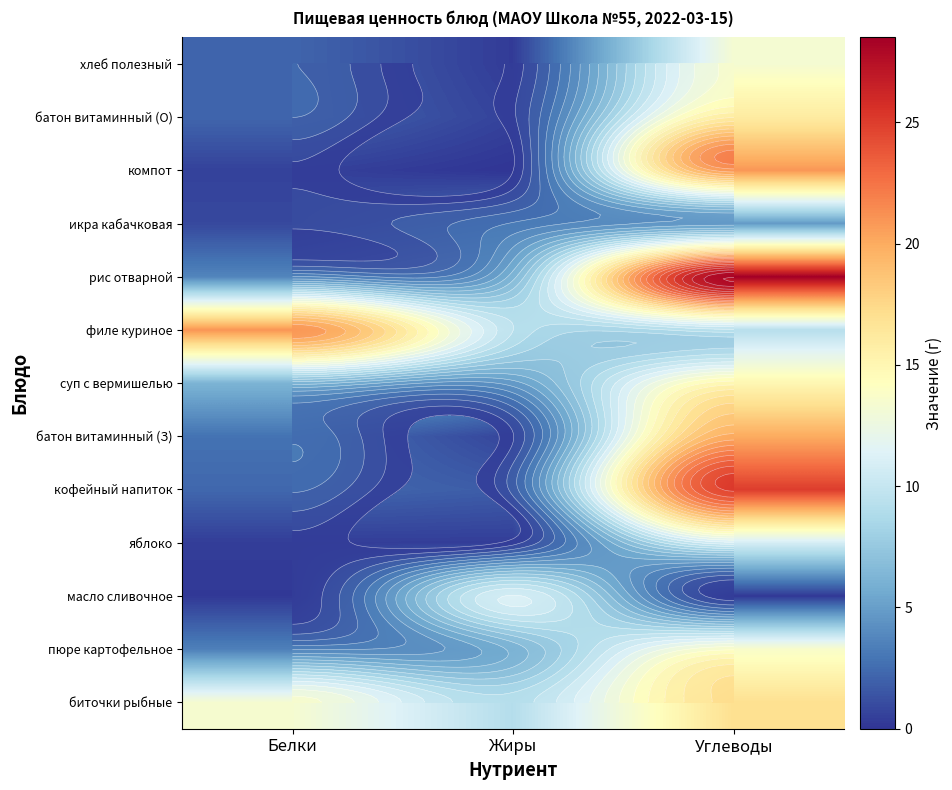

What is the difference between the highest and lowest values at Жиры?

11.0